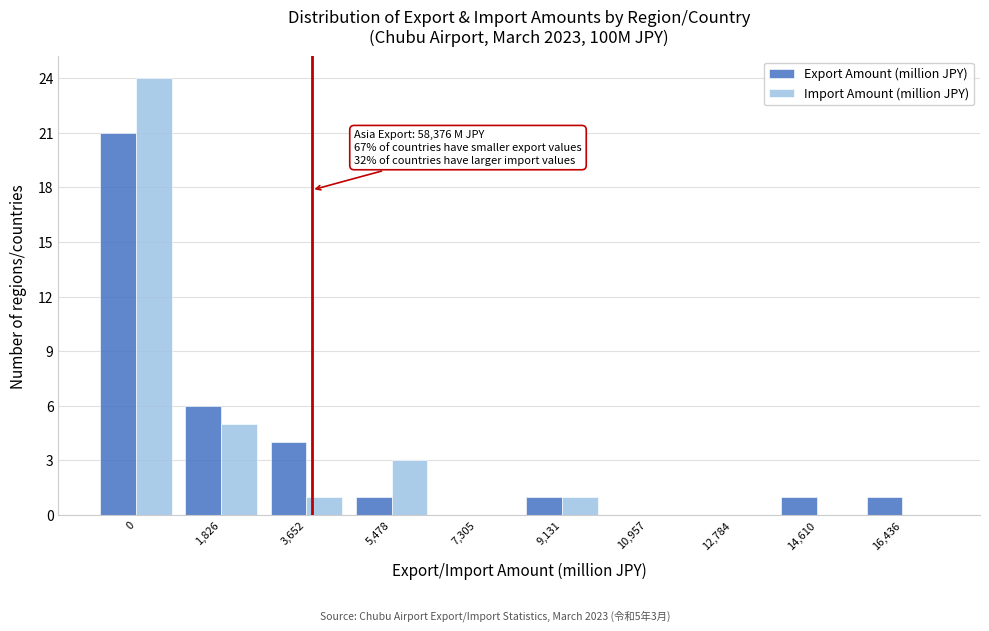

Reading left to right, list all the values displayed in this chart.

Export Amount (million JPY): 0=21	1,826=6	3,652=4	5,478=1	7,305=0	9,131=1	10,957=0	12,784=0	14,610=1	16,436=1
Import Amount (million JPY): 0=24	1,826=5	3,652=1	5,478=3	7,305=0	9,131=1	10,957=0	12,784=0	14,610=0	16,436=0